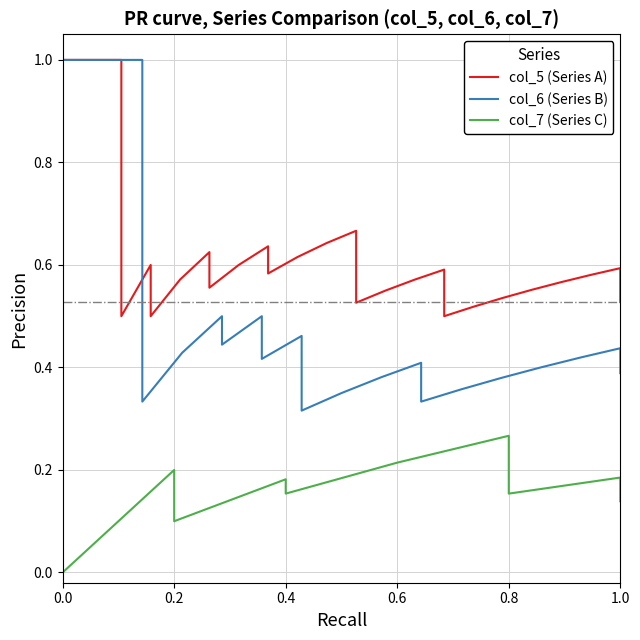

At how many categories does at least one series exceed 0?

37